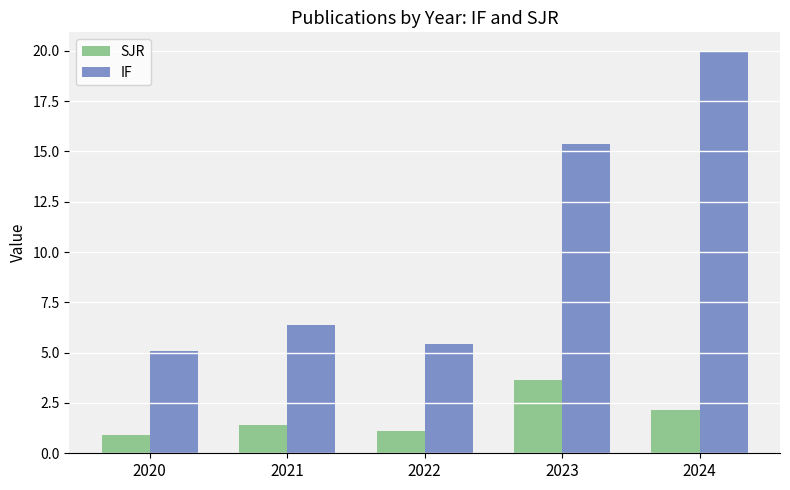

How many values in the SJR series exceed 1?

4